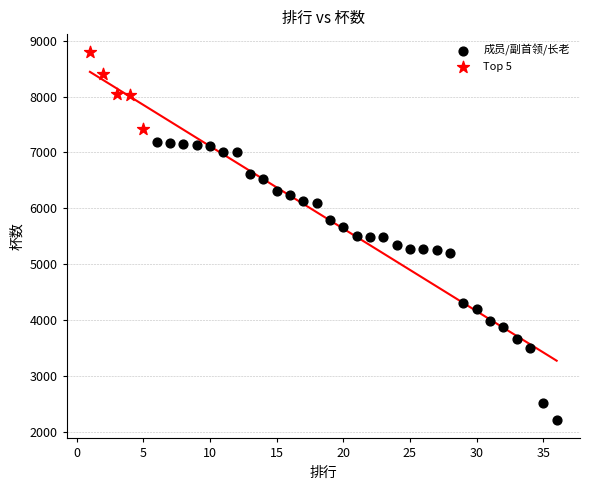

Which series reaches the maximum Y coordinate?

Top 5